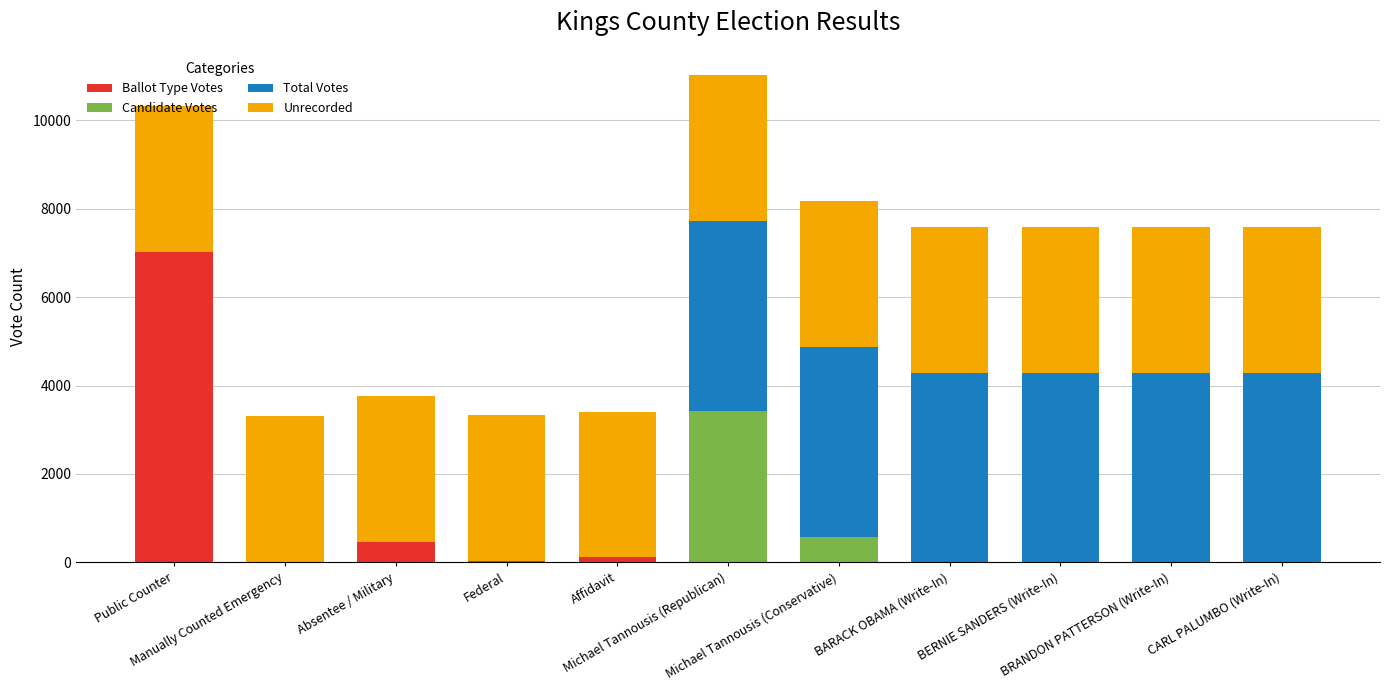

Count the number of data series in this chart.

4